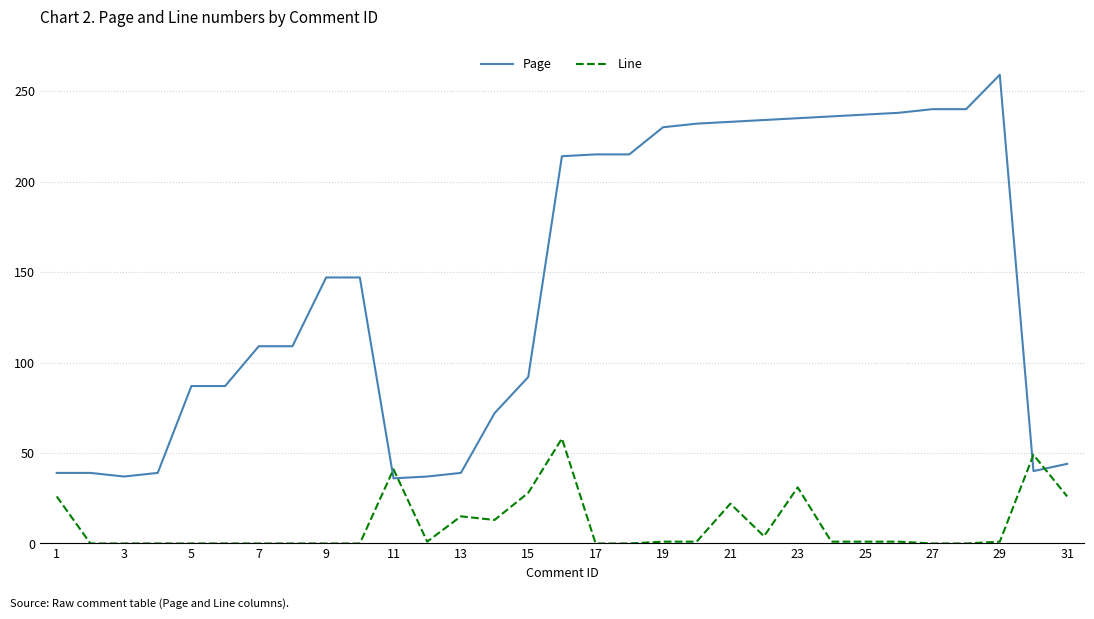

Which series has the largest range (max minus min)?

Page